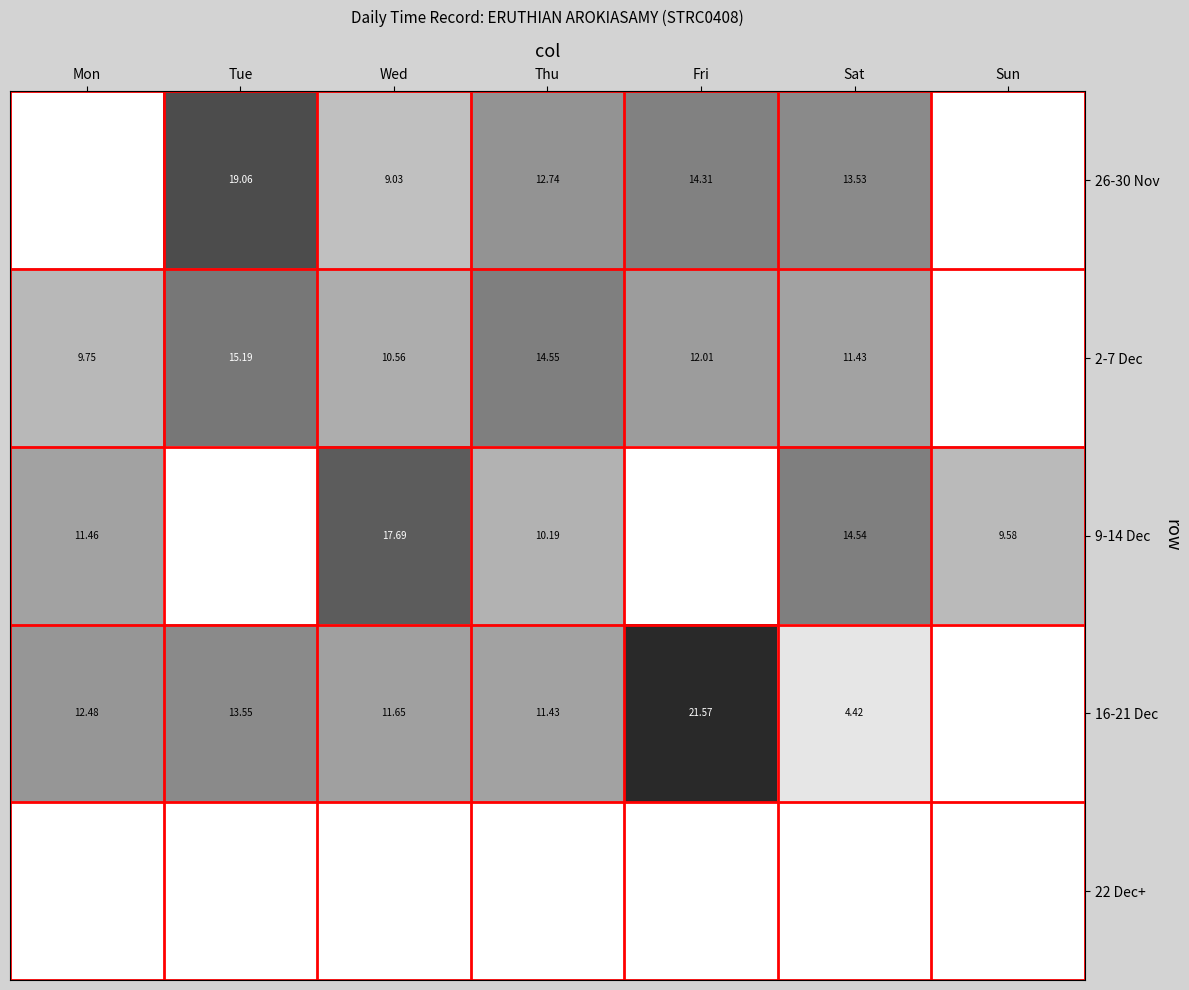

At which category does the chart reach its minimum across all series?

Sun